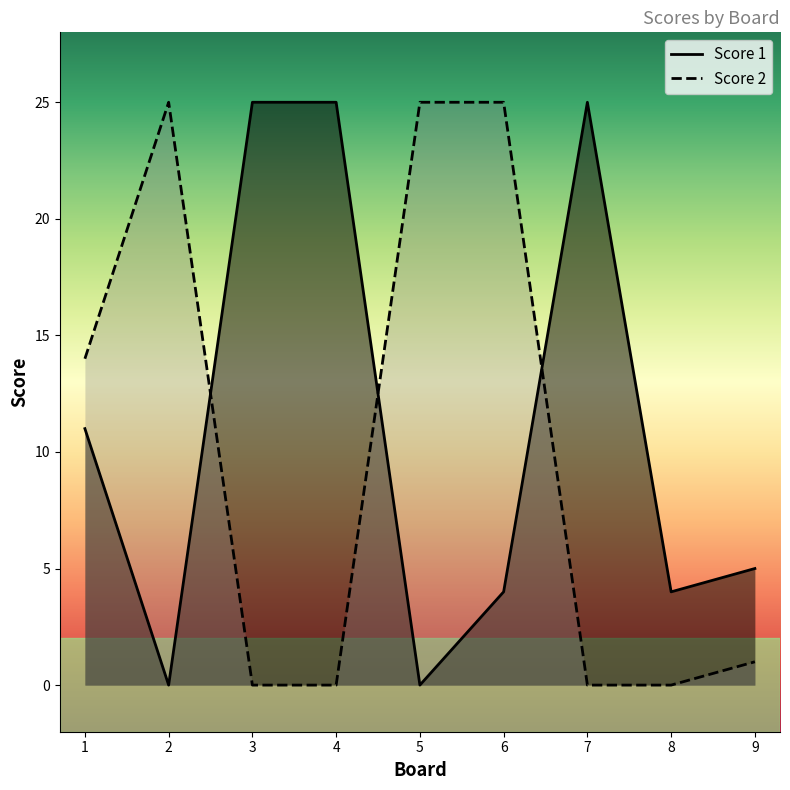

Reading left to right, what are all the values shown in this chart?

Score 1: 1=11	2=0	3=25	4=25	5=0	6=4	7=25	8=4	9=5
Score 2: 1=14	2=25	3=0	4=0	5=25	6=25	7=0	8=0	9=1